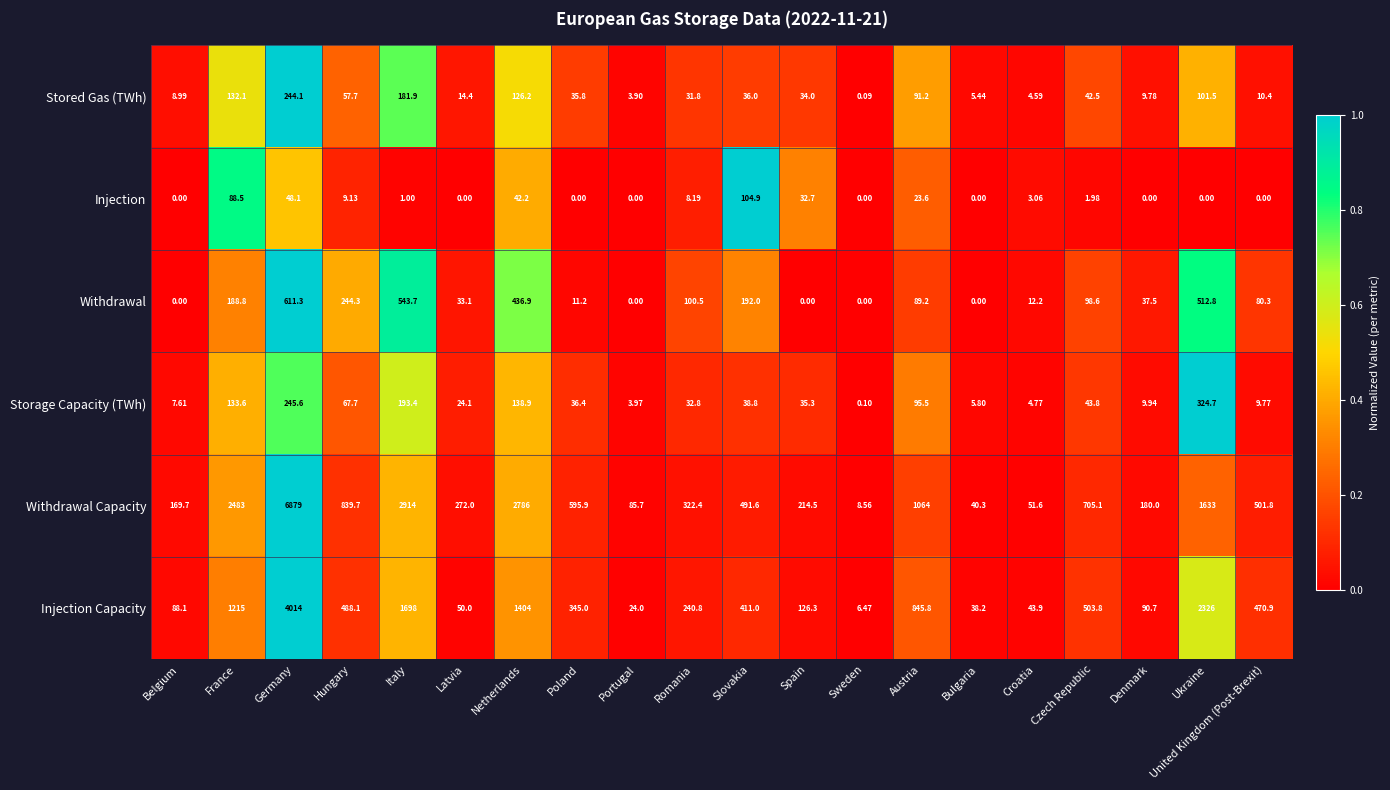

What is the greatest value displayed?

6879.0